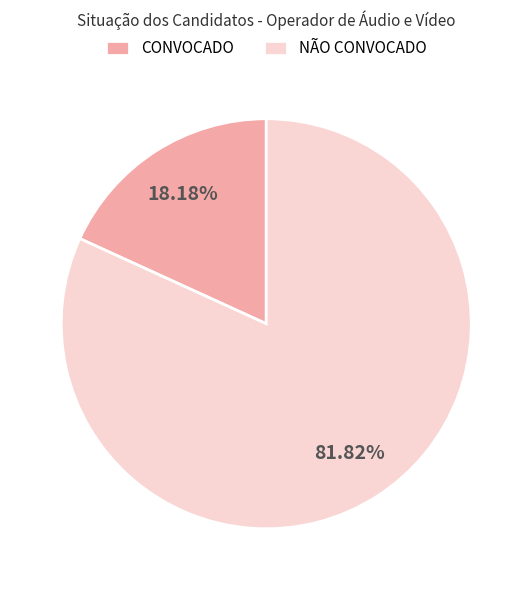

Rank the categories by value from lowest to highest.

CONVOCADO, NÃO CONVOCADO